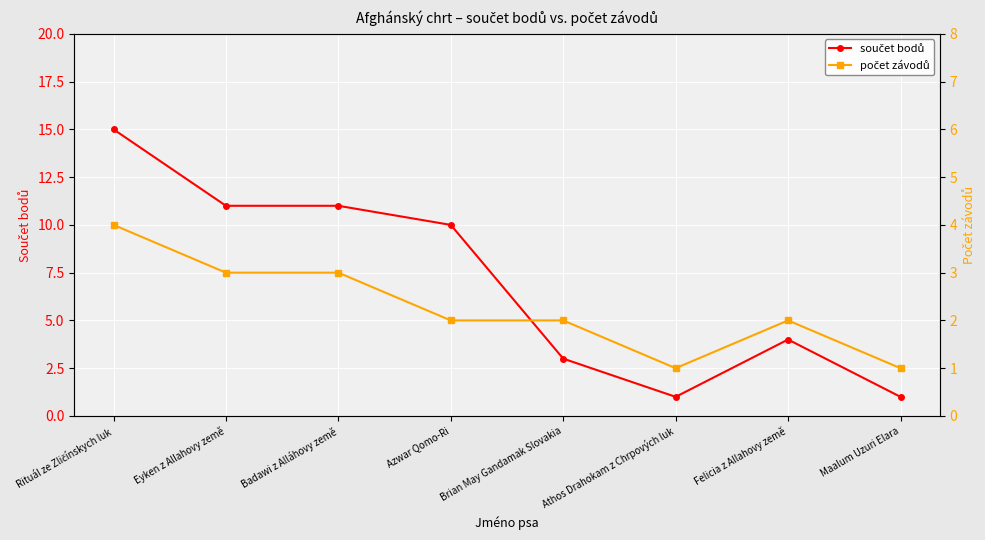

Rank the series at Felicia z Allahovy země from highest to lowest value.

součet bodů, počet závodů